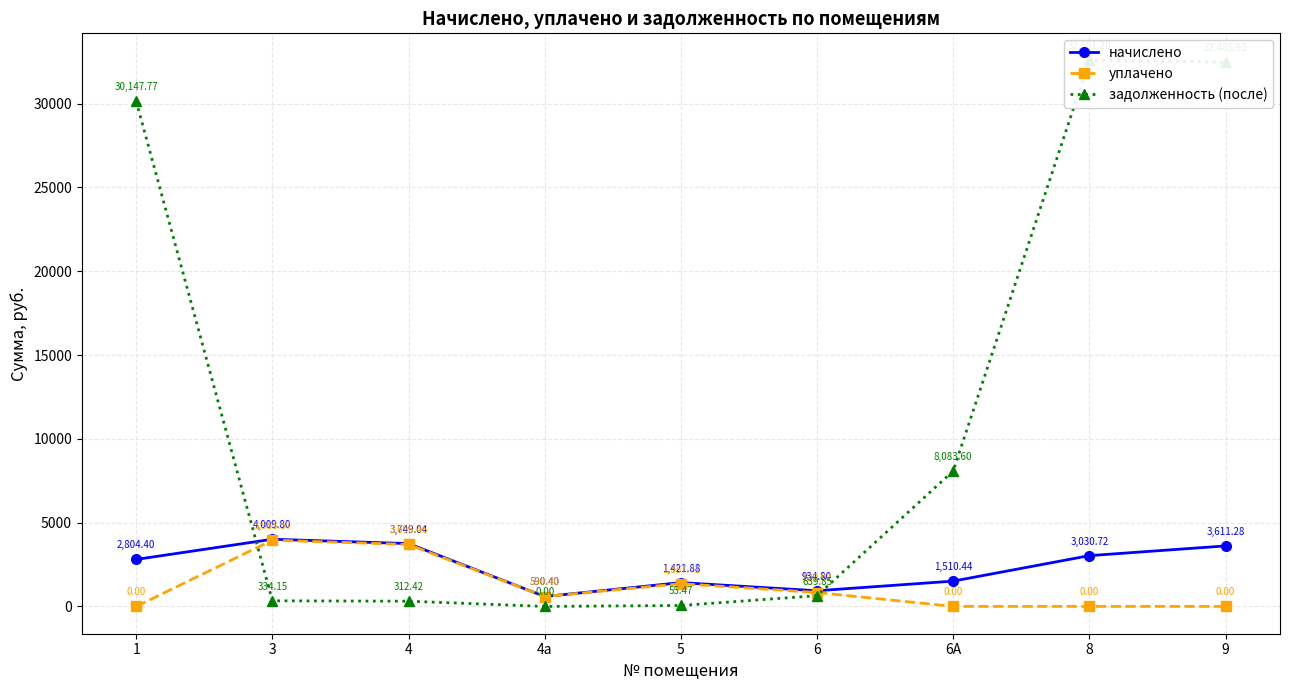

What are all the series names shown in the legend?

начислено, уплачено, задолженность (после)